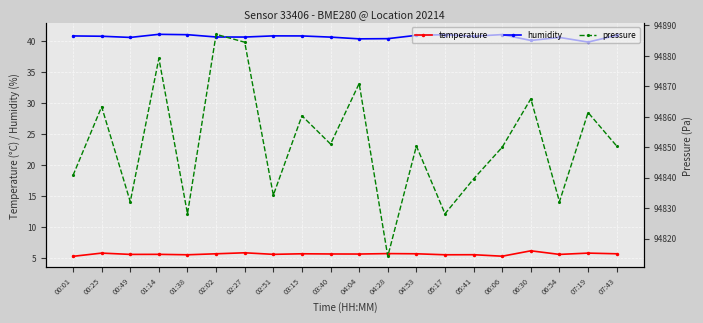

At which category does humidity reach its first local valley?

00:49